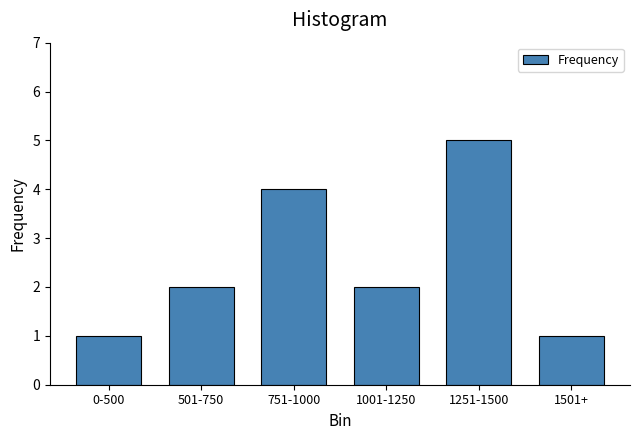

Reading left to right, extract all data points from this chart.

1	2	4	2	5	1